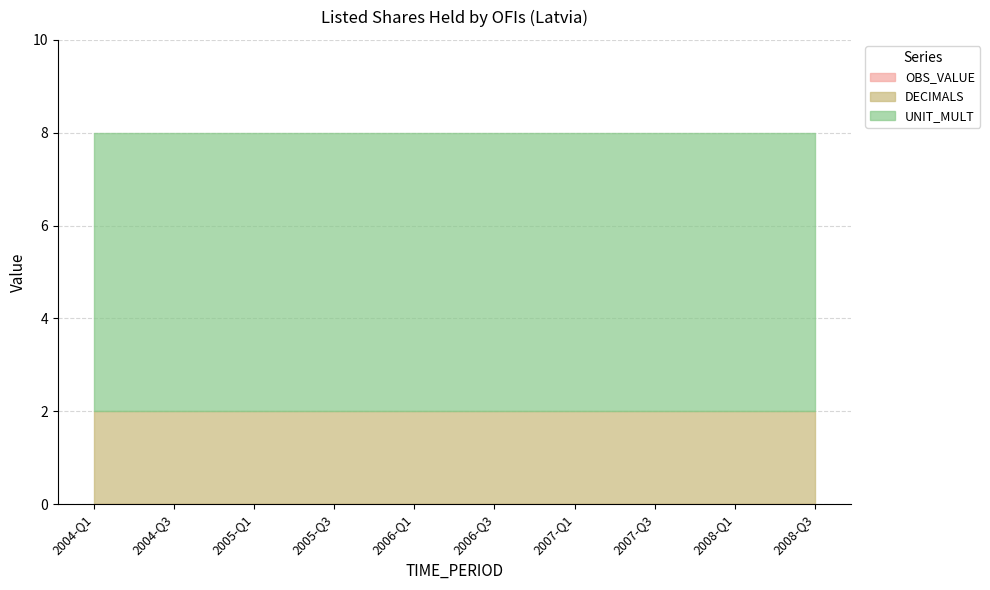

Between 2006-Q3 and 2006-Q2, which is larger?

2006-Q3